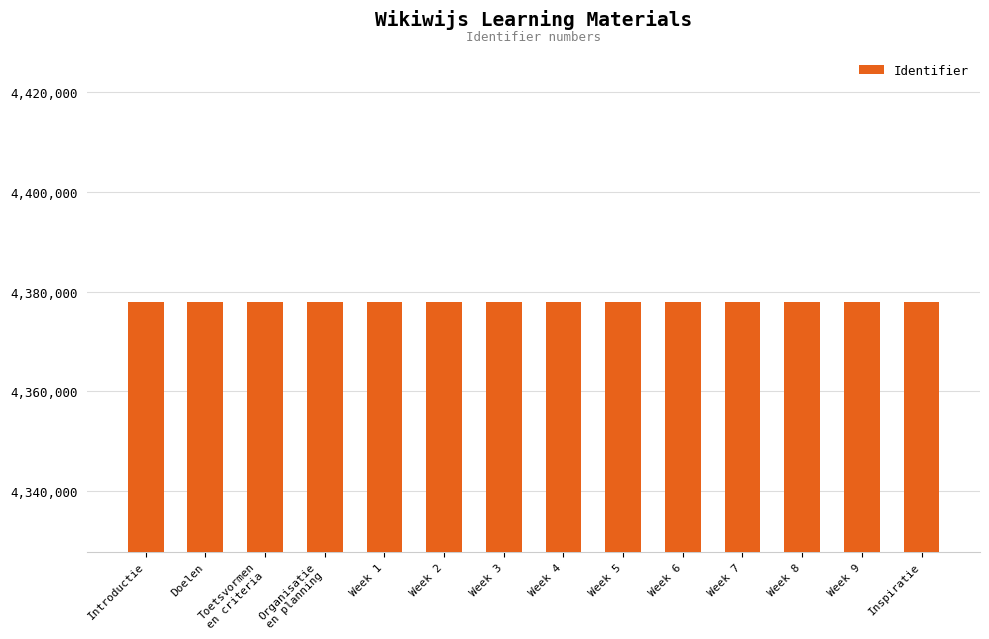

What is the minimum value shown in the chart?

4377881